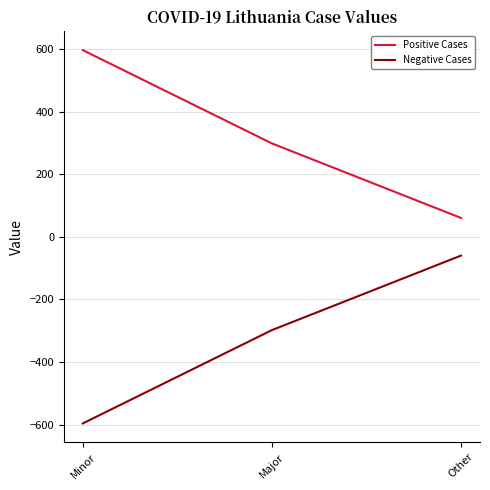

Which series has the largest total across all categories?

Positive Cases